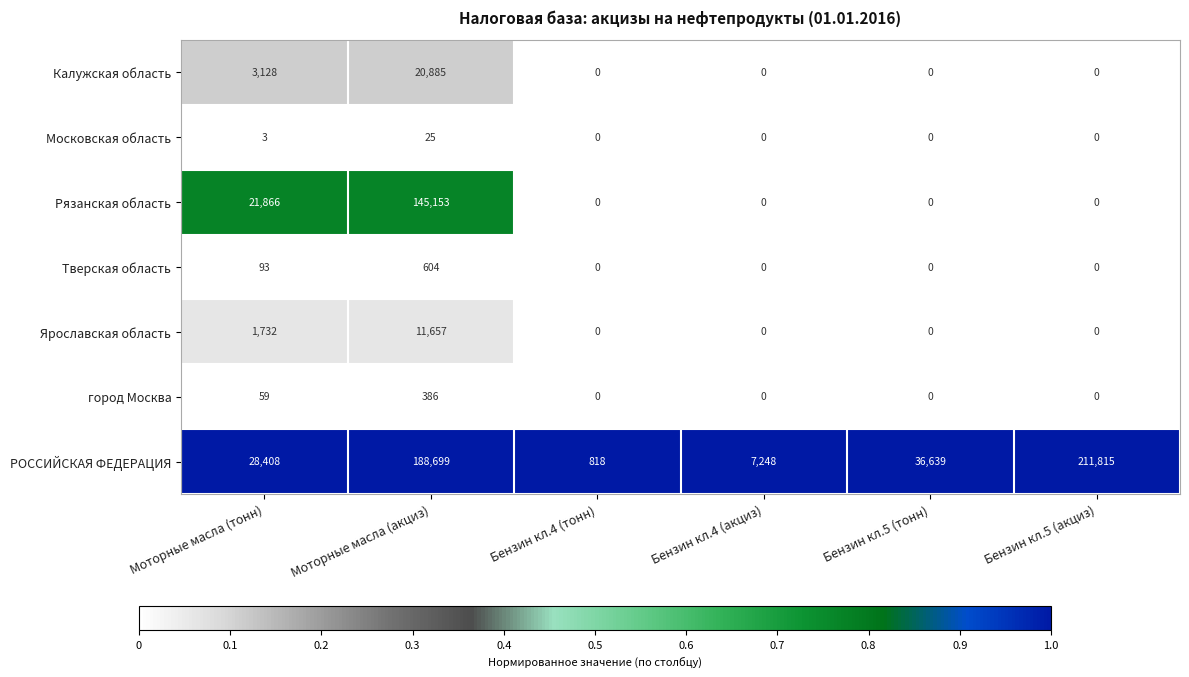

Count the Калужская область values in the range 0 to 3128.

5